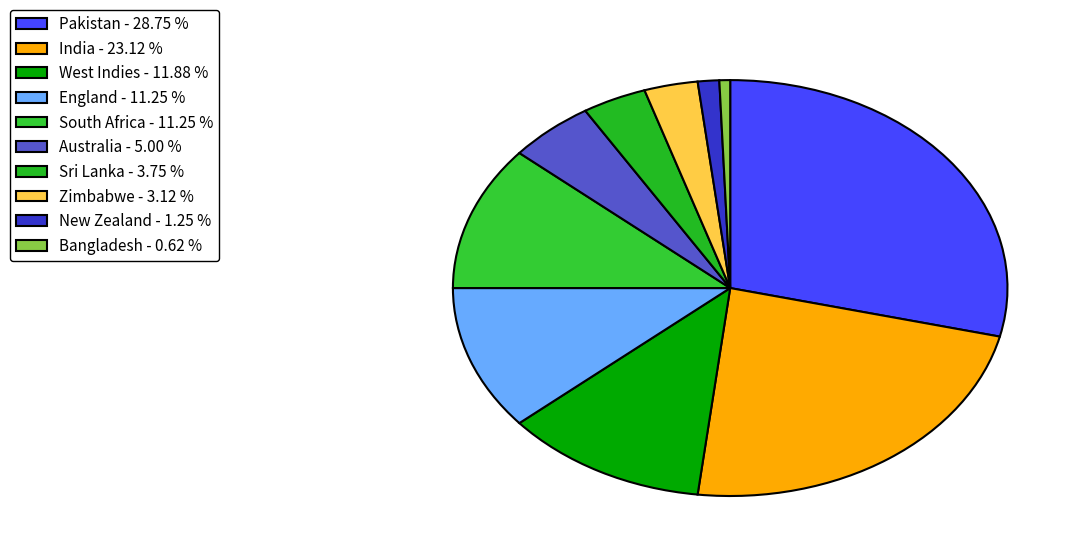

How many slices are in this pie chart?

10